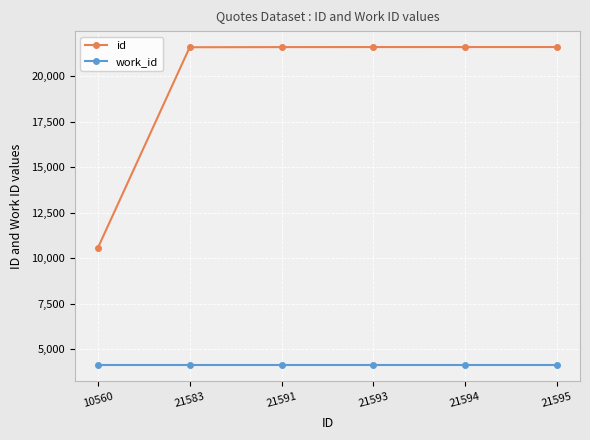

True or false: id and work_id intersect in this chart.

False